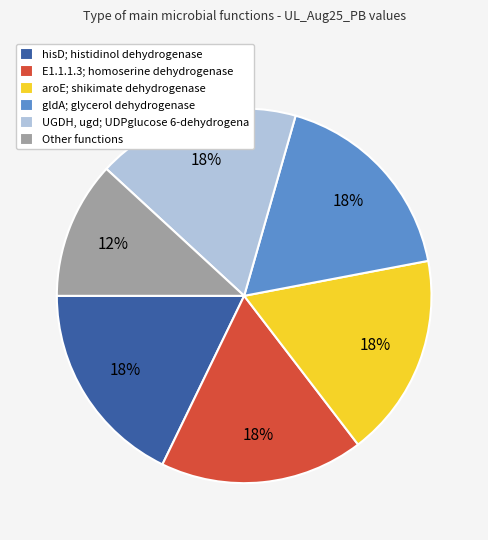

Between hisD; histidinol dehydrogenase and Other functions, which is larger?

hisD; histidinol dehydrogenase